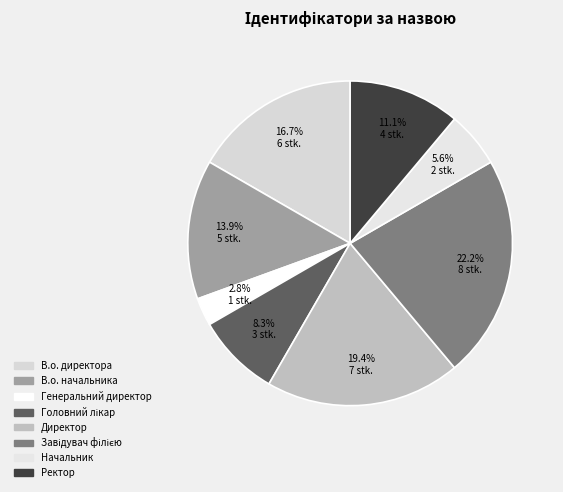

Rank the categories by value from lowest to highest.

Генеральний директор, Начальник, Головний лікар, Ректор, В.о. начальника, В.о. директора, Директор, Завідувач філією